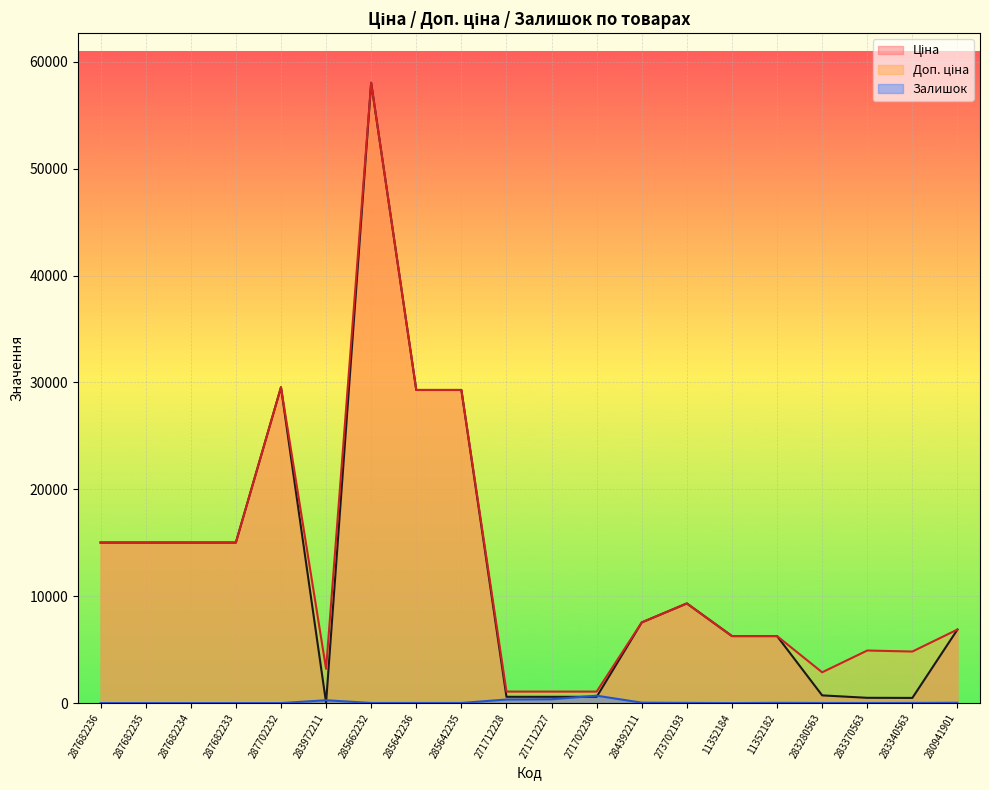

At which category is the sum across all series the highest?

285662232